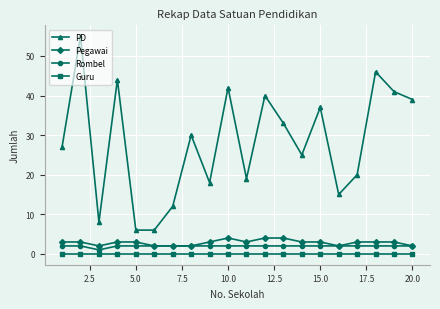

True or false: Guru and PD intersect in this chart.

False